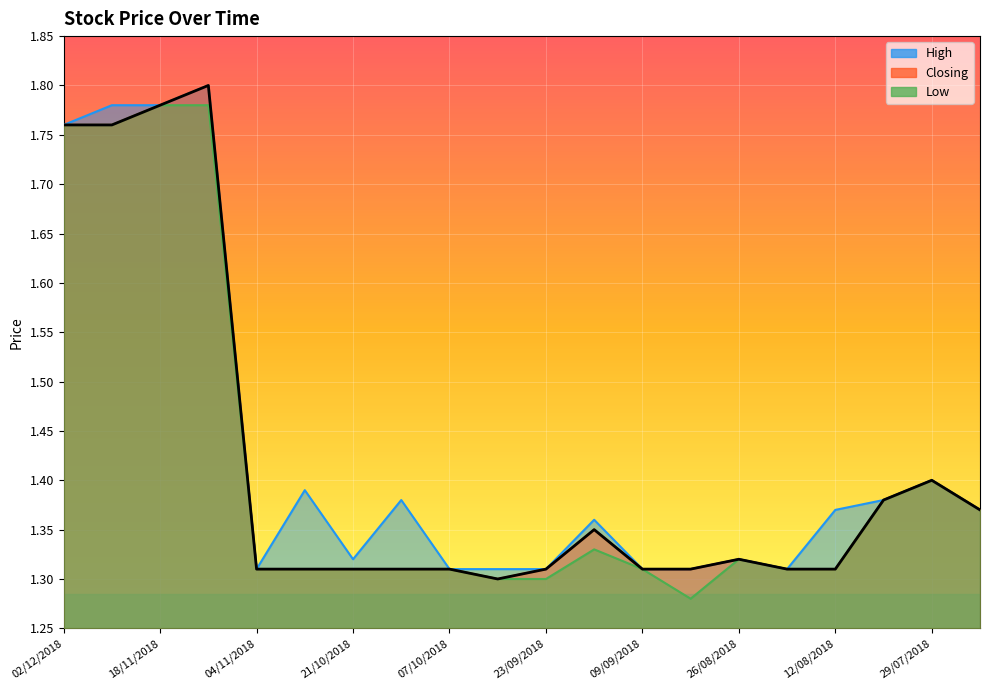

At which label does High reach its peak?

11/11/2018